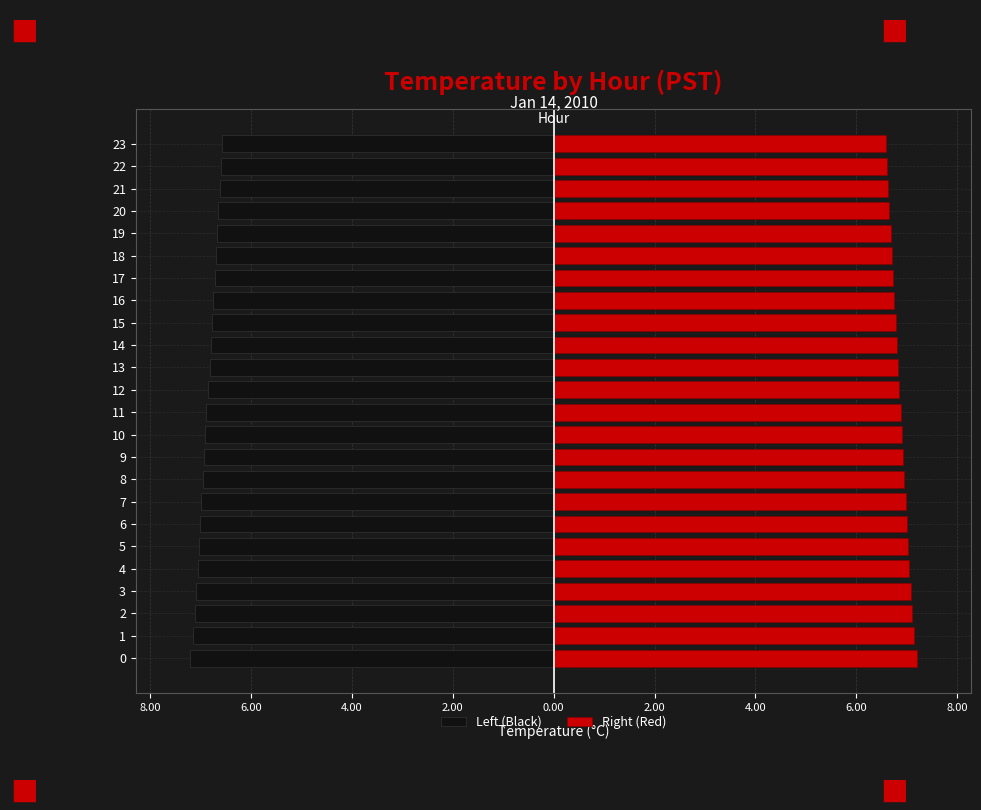

What is the smallest value displayed?

-7.2